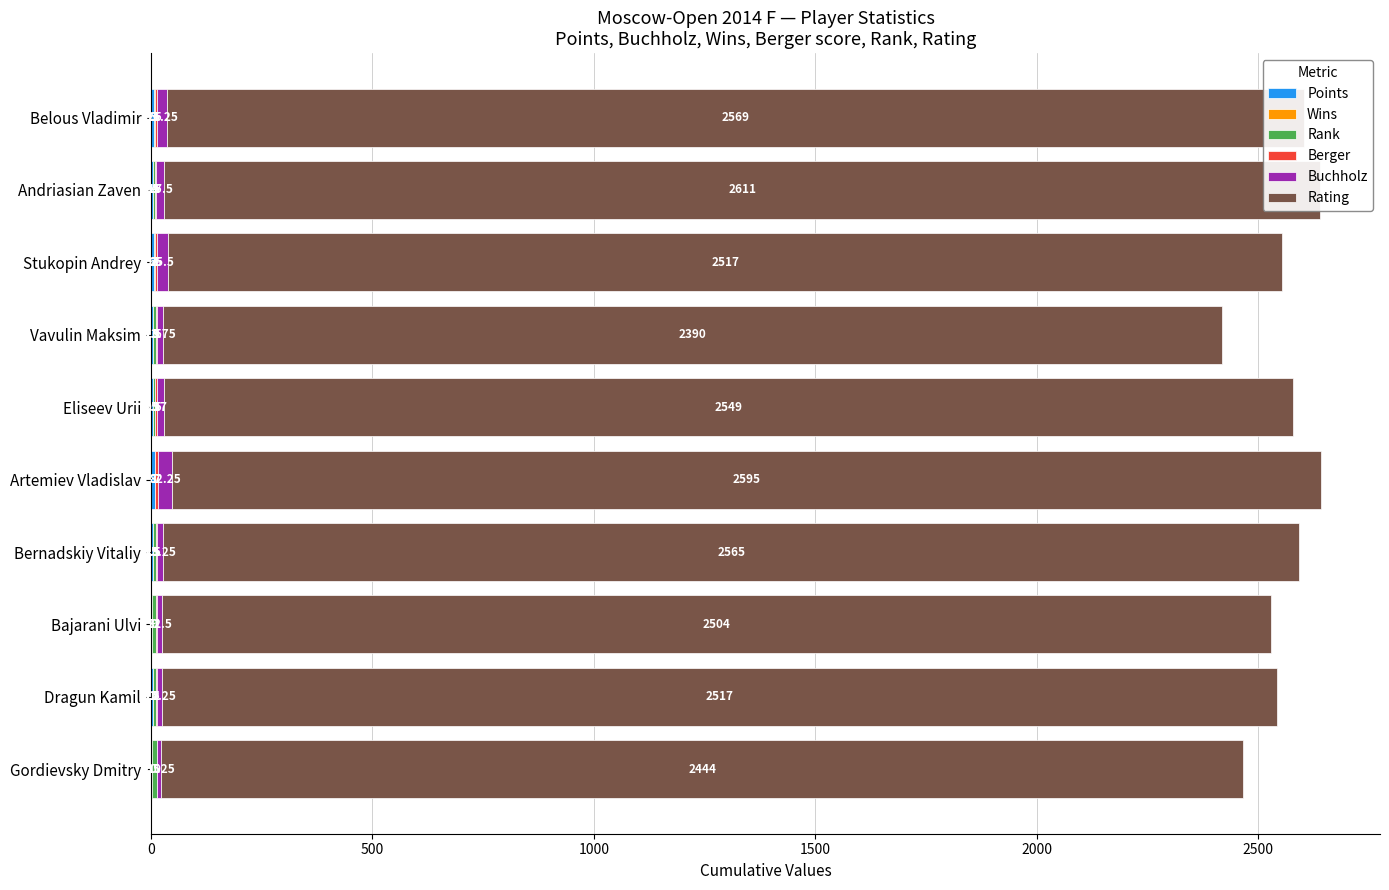

At Gordievsky Dmitry, list the series in order from smallest to largest.

Wins, Berger, Points, Rank, Buchholz, Rating